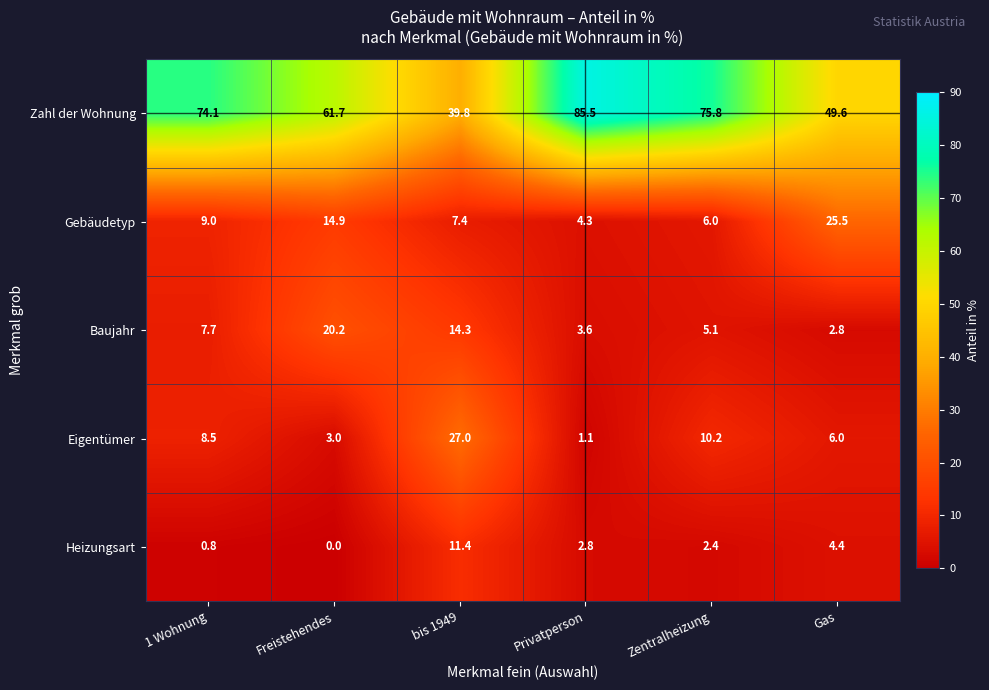

At which label does Zahl der Wohnung reach its peak?

Privatperson